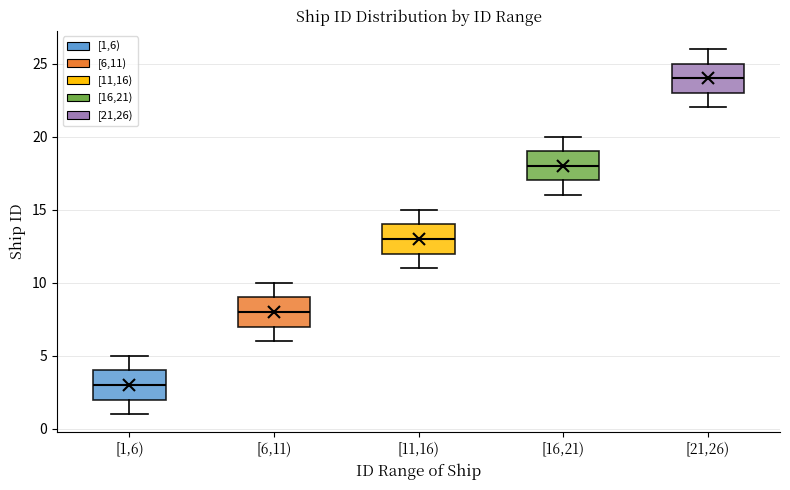

Which box's median line is the highest?

[21,26)